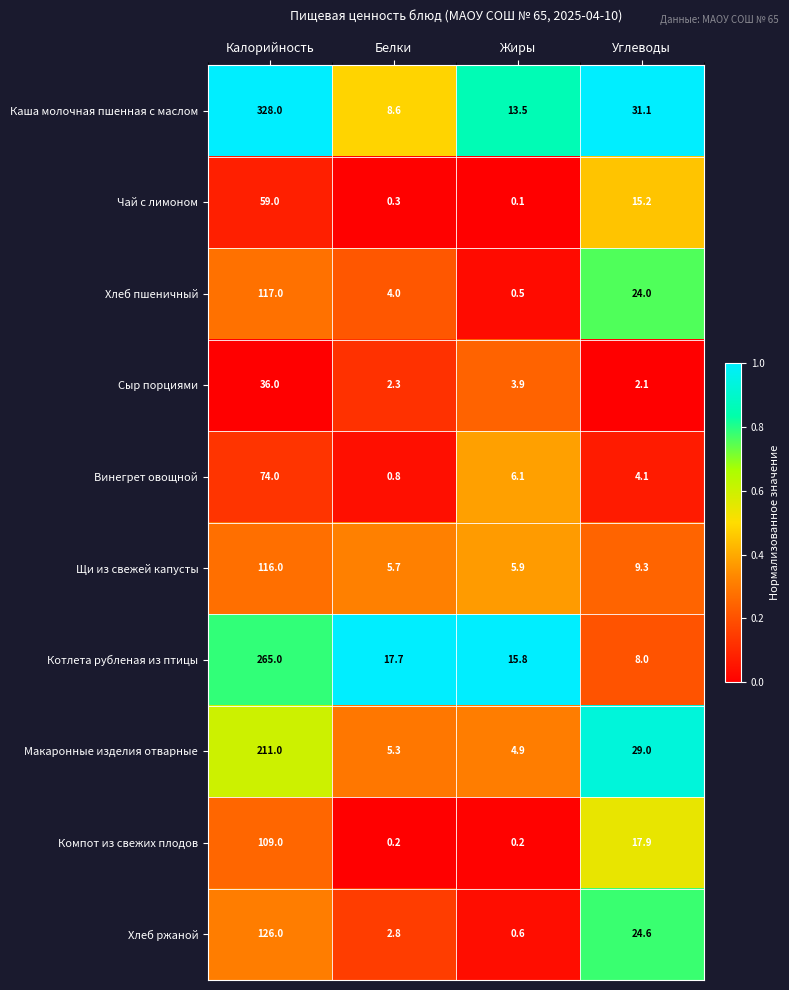

Where does the Котлета рубленая из птицы series first go above 17?

Калорийность